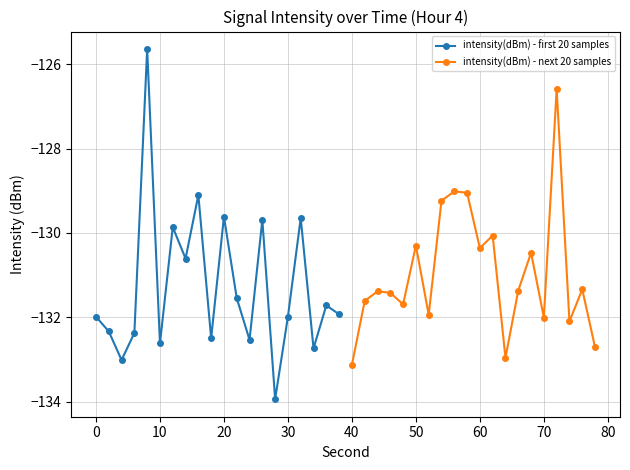

True or false: intensity(dBm) - first 20 samples has a value of -132.0 at 0.

True